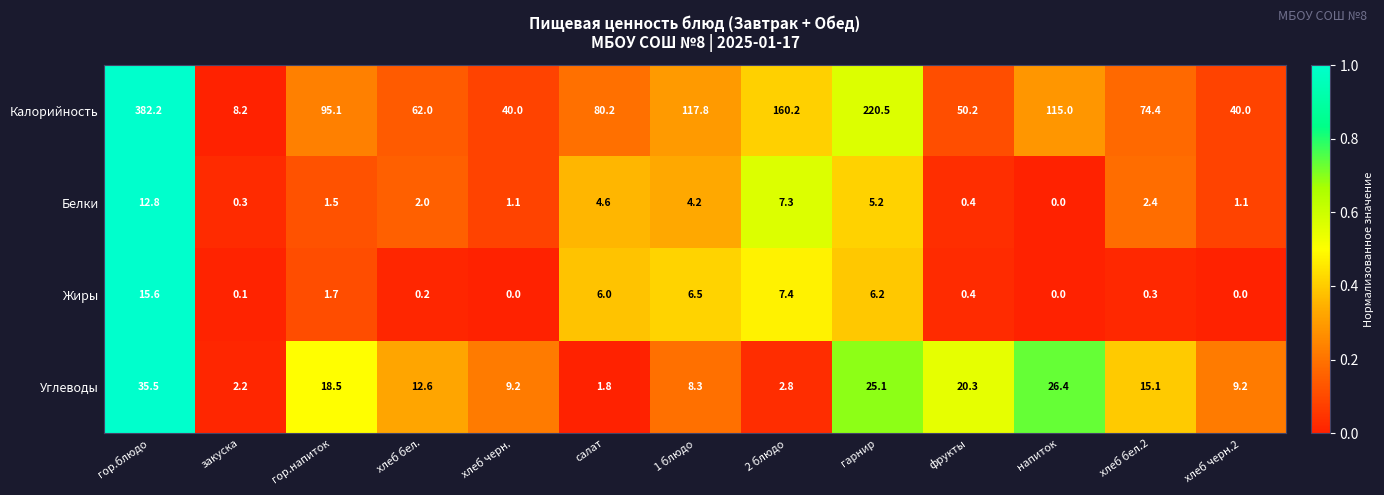

Rank the series by their maximum value, from lowest to highest.

Белки, Жиры, Углеводы, Калорийность